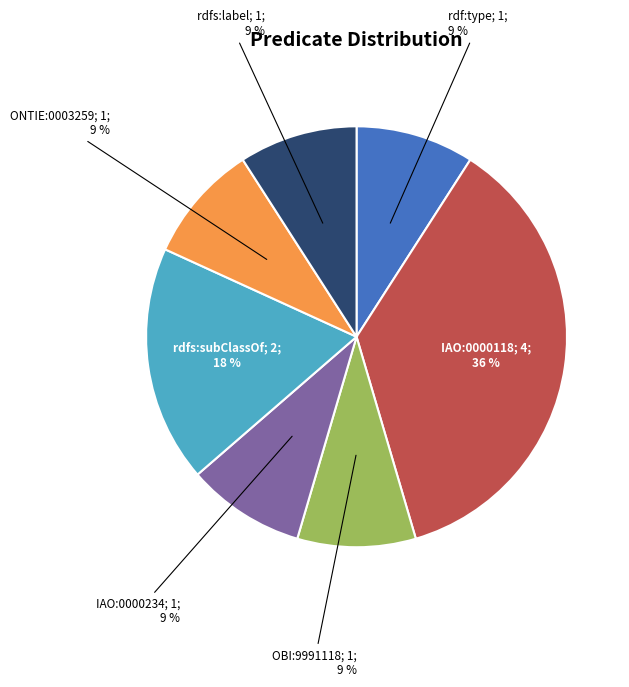

To the nearest percent, what is the average slice percentage?

14%